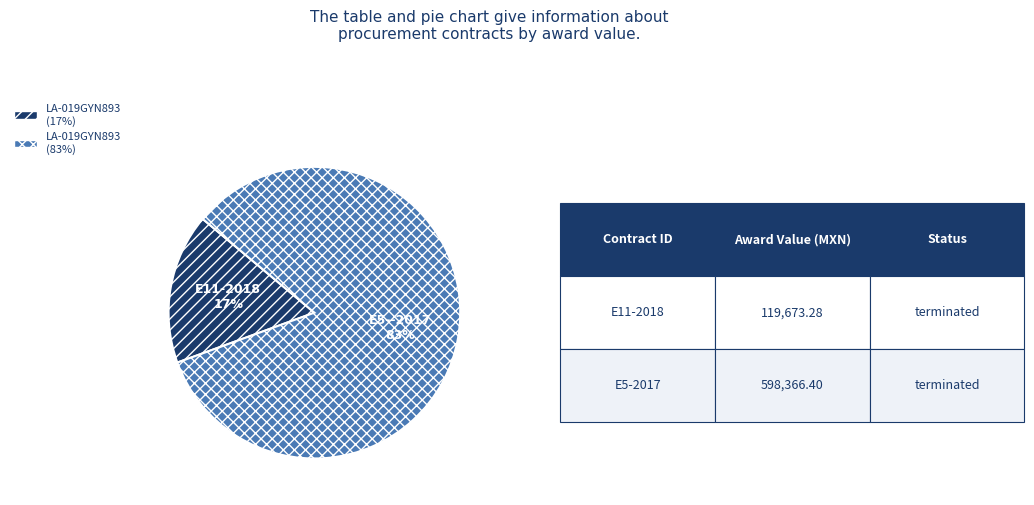

Is there any slice that represents more than half of the pie?

Yes